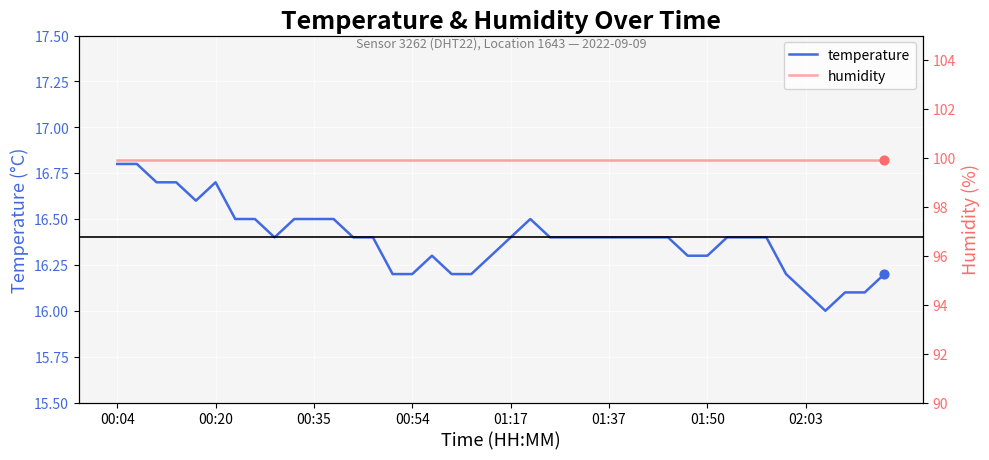

Which series has the largest total across all categories?

humidity